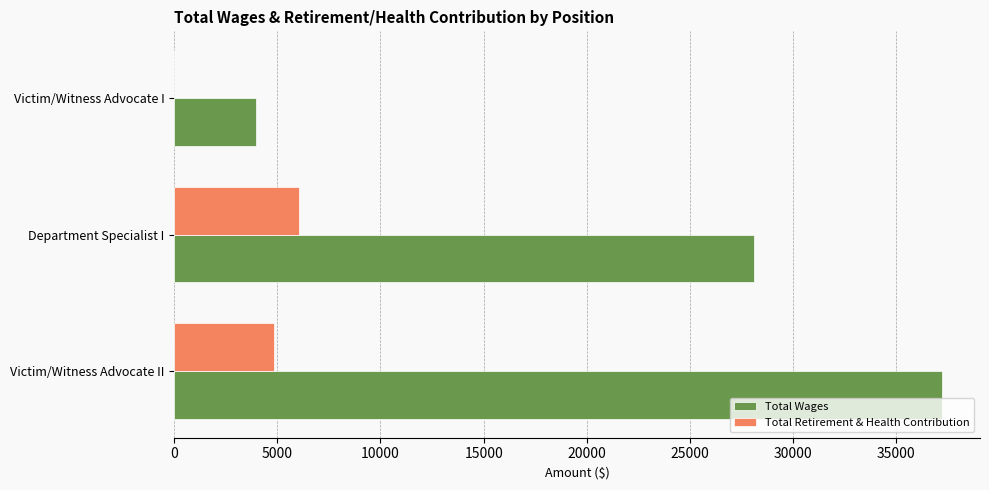

Between Victim/Witness Advocate II and Department Specialist I, which series saw the biggest shift?

Total Wages